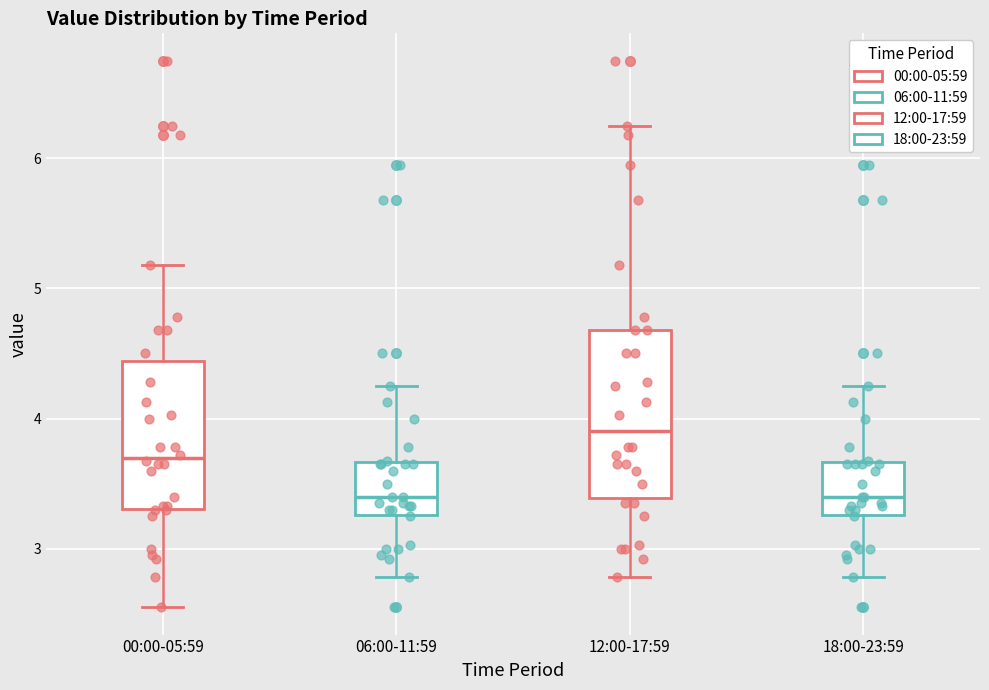

Reading left to right, read every box against the y-axis: the position of its median line, the range the box covers, and the ends of its whiskers. The values are not printed on the chart, so give them approximately, as read against the axis.

00:00-05:59: median 3.7, box 3.3 to 4.4, whiskers 2.6 to 5.2
06:00-11:59: median 3.4, box 3.3 to 3.7, whiskers 2.8 to 4.3
12:00-17:59: median 3.9, box 3.4 to 4.7, whiskers 2.8 to 6.3
18:00-23:59: median 3.4, box 3.3 to 3.7, whiskers 2.8 to 4.3